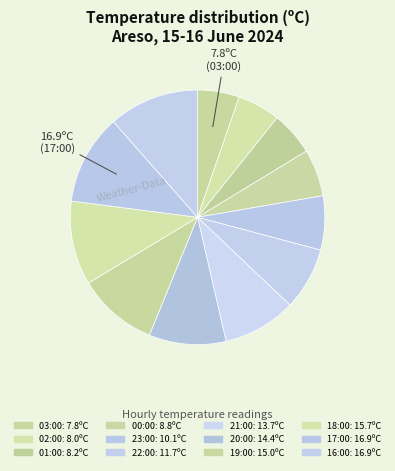

The 16:00 slice represents 19% of the pie. True or false?

False